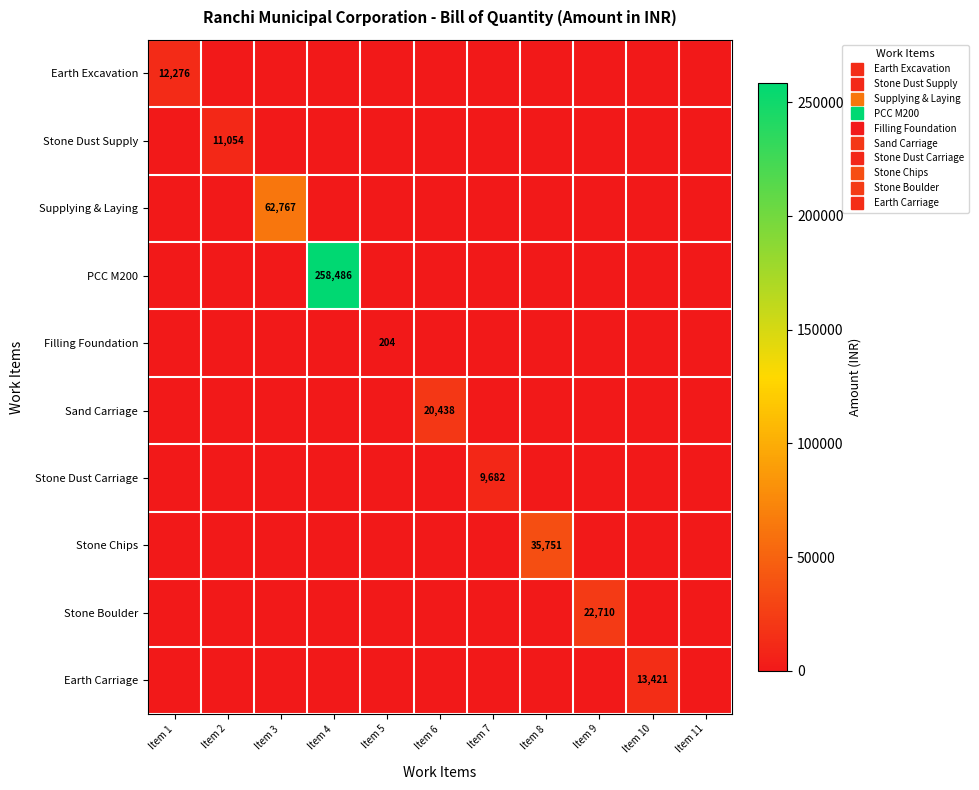

Is it true that Stone Chips equals 35750.5 at Item 8?

True